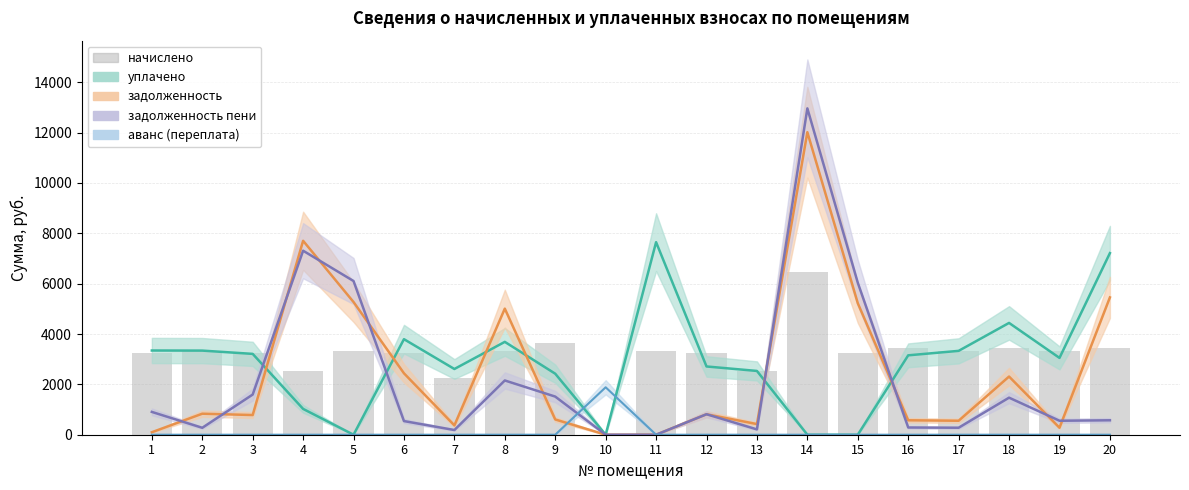

How many data points in задолженность are above 813?

10